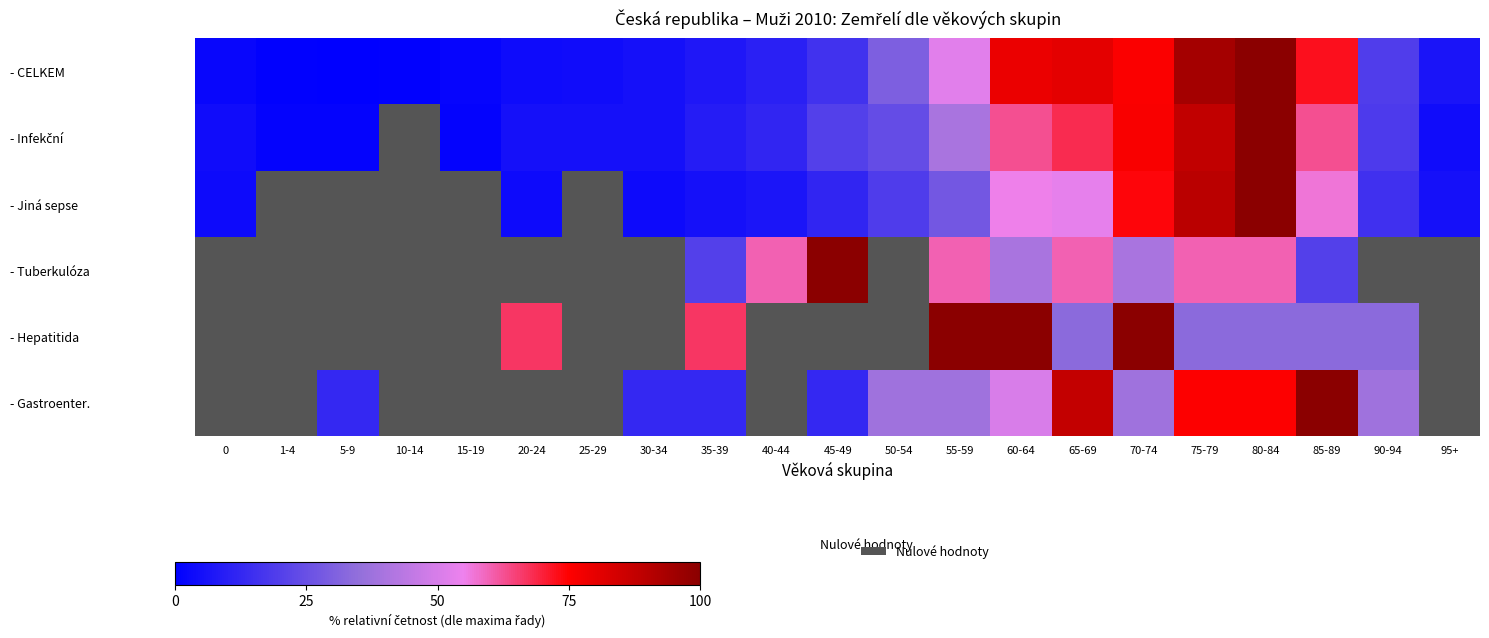

At how many categories does at least one series exceed 31?

13